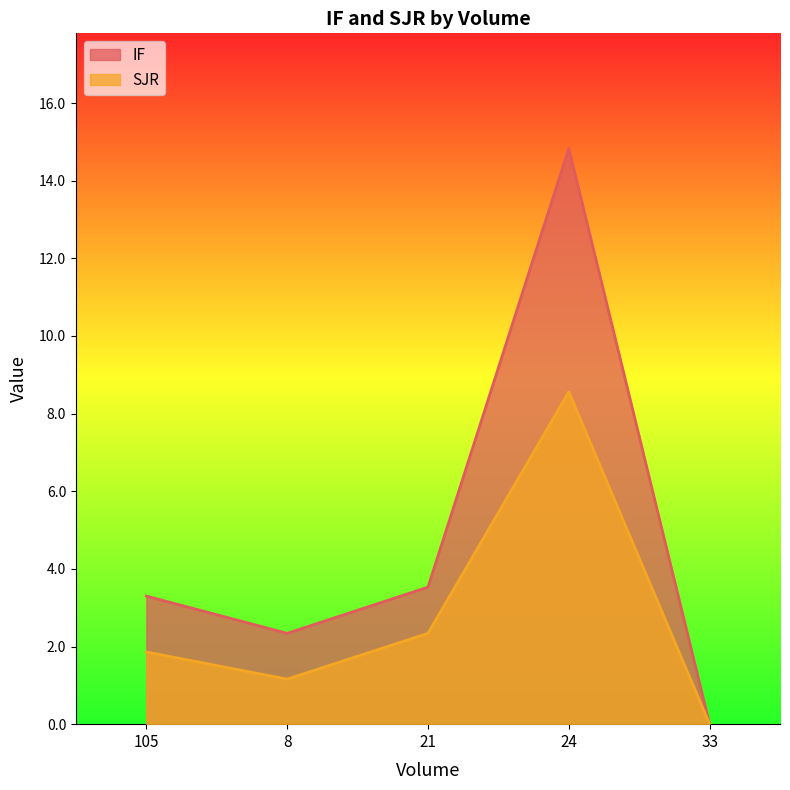

At which category does SJR reach its first local peak?

24